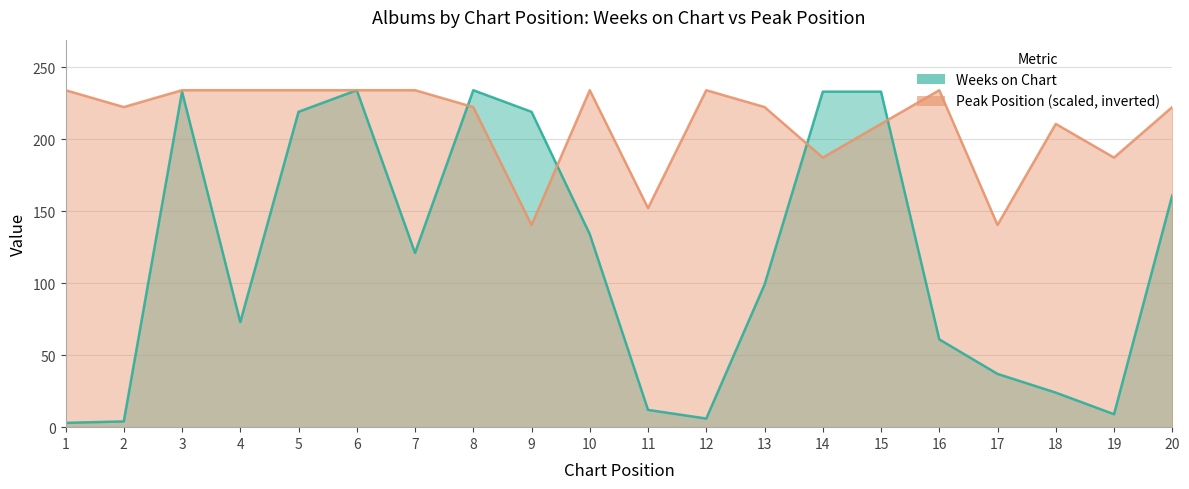

Reading right to left, list all the values displayed in this chart.

Weeks on Chart: 161.0	9.0	24.0	37.0	61.0	233.0	233.0	99.0	6.0	12.0	134.0	219.0	234.0	121.0	234.0	219.0	73.0	233.0	4.0	3.0
Peak Position: 222.3	187.2	210.6	140.4	234.0	210.6	187.2	222.3	234.0	152.1	234.0	140.4	222.3	234.0	234.0	234.0	234.0	234.0	222.3	234.0